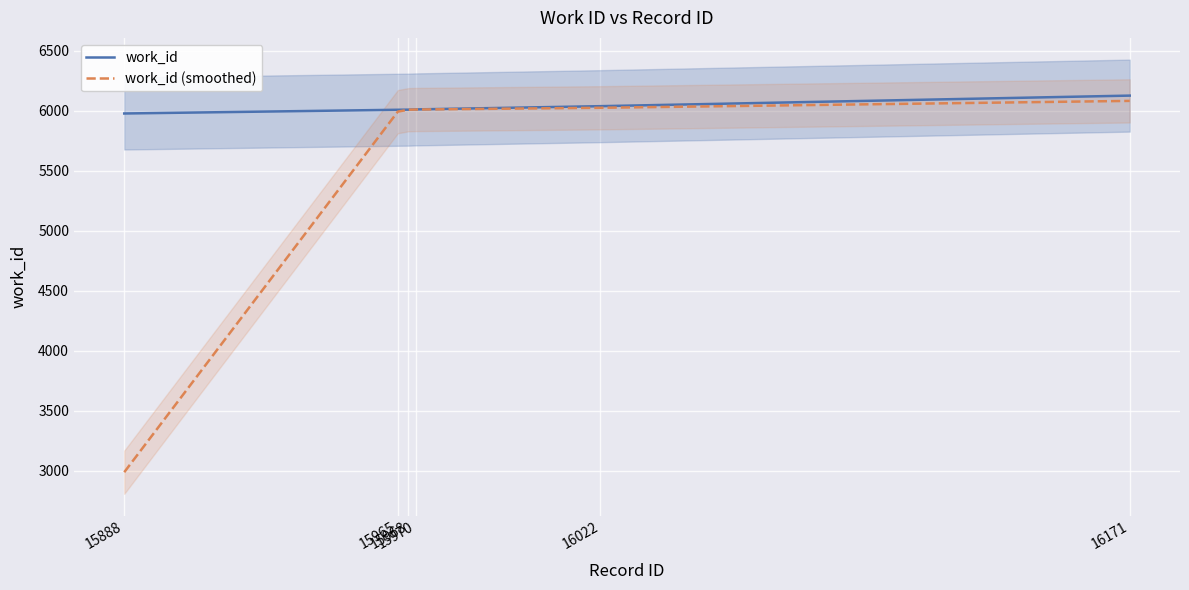

What is the total value across all series at 15965?

12000.5